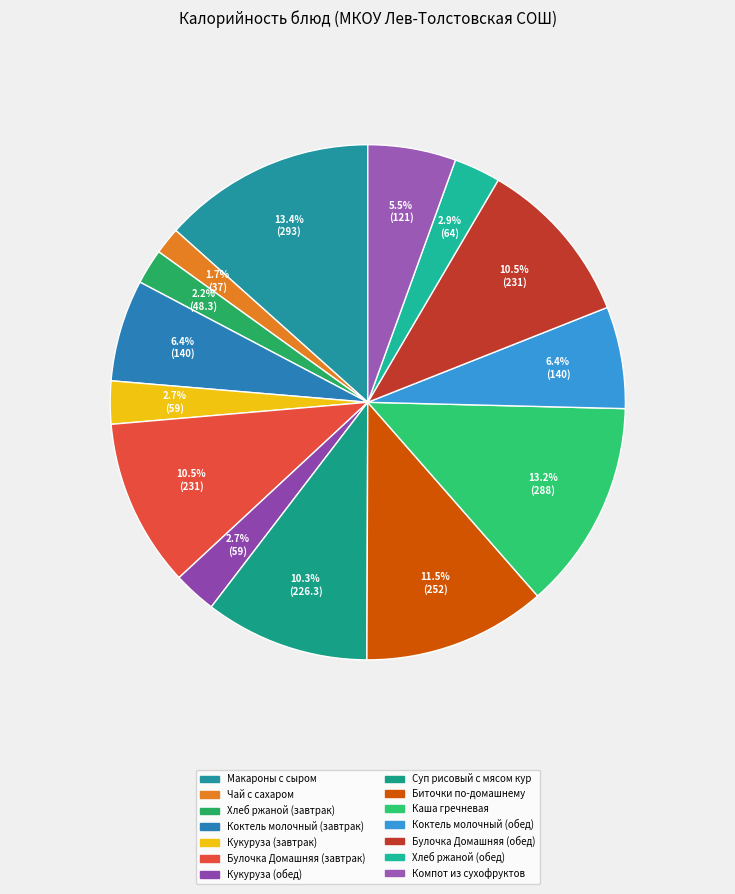

Count the number of slices in the pie.

14